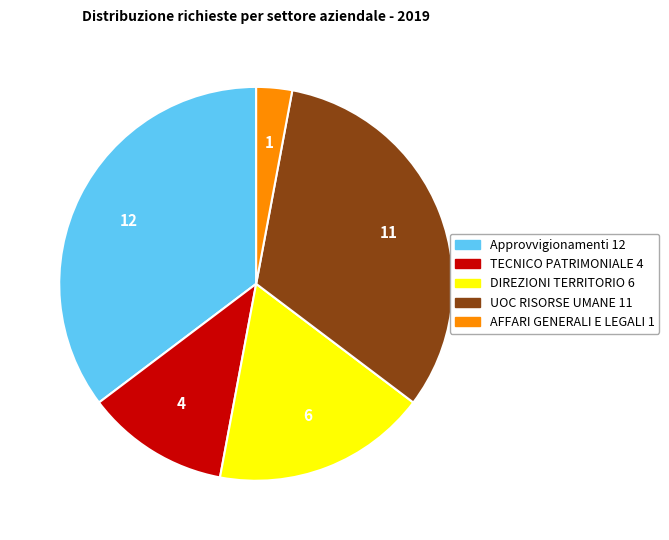

Is the sum of TECNICO PATRIMONIALE and AFFARI GENERALI E LEGALI greater than half?

No